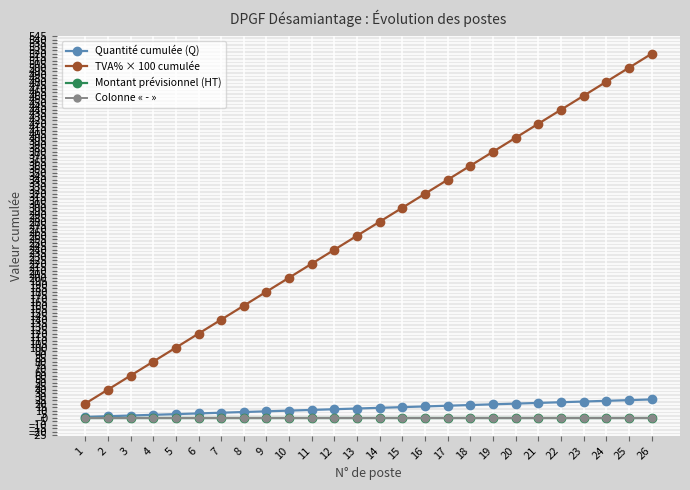

True or false: Montant prévisionnel (HT) and Colonne « - » cross at least once.

False